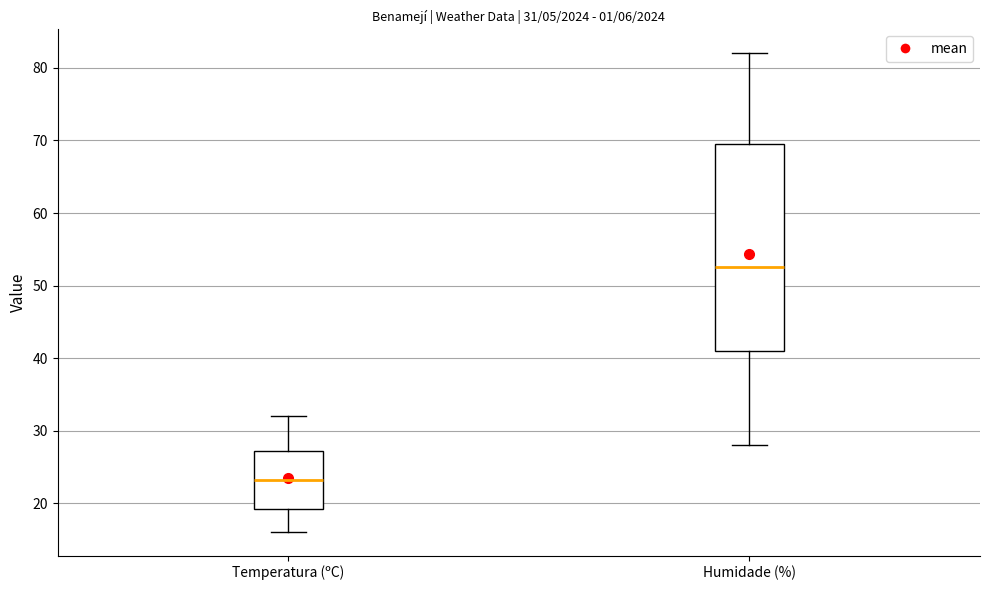

Which box's median line is the lowest?

Temperatura (ºC)